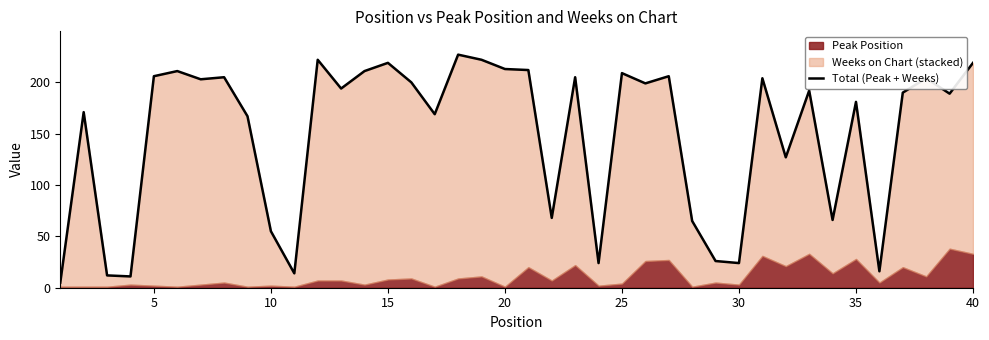

Is it true that the value at 11 is 222?

True